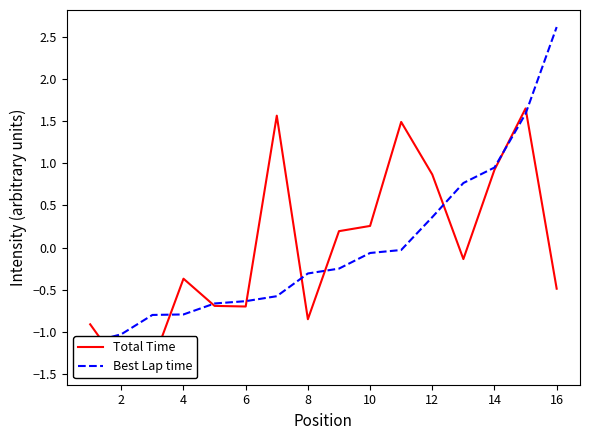

True or false: Total Time and Best Lap time intersect in this chart.

True